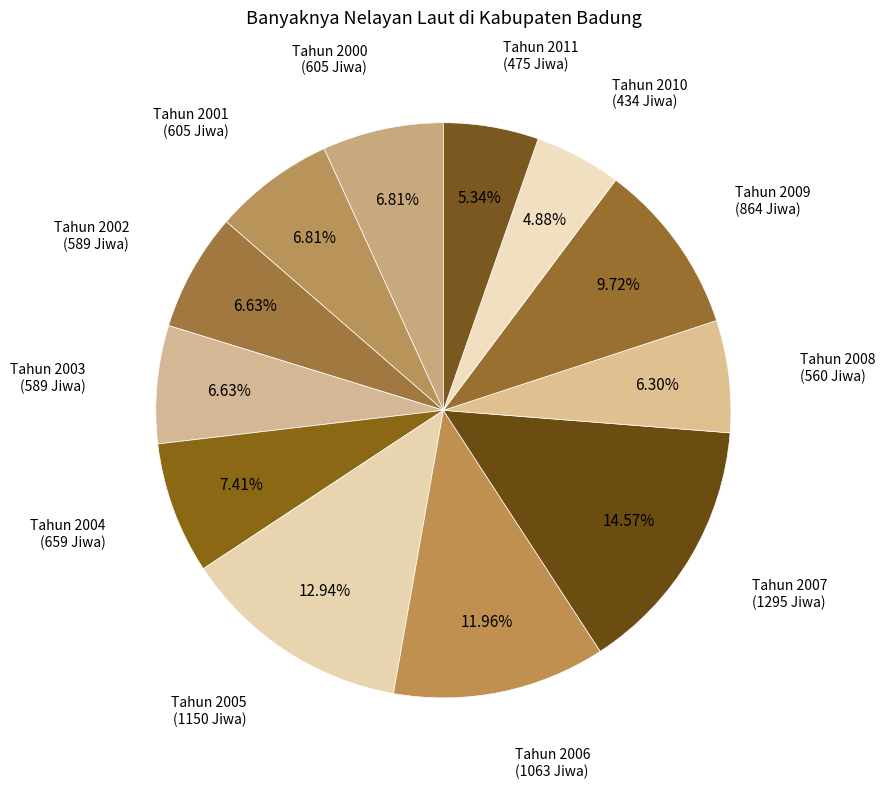

Does Tahun 2007 represent more than half of the total?

No